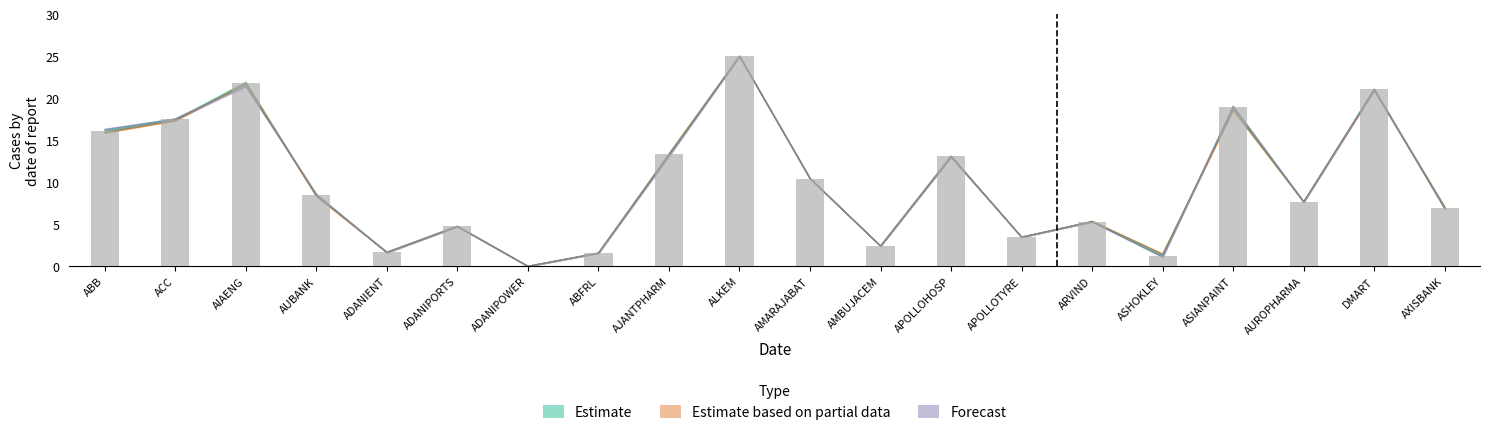

What is the label of the 16th bar from the right?

ADANIENT